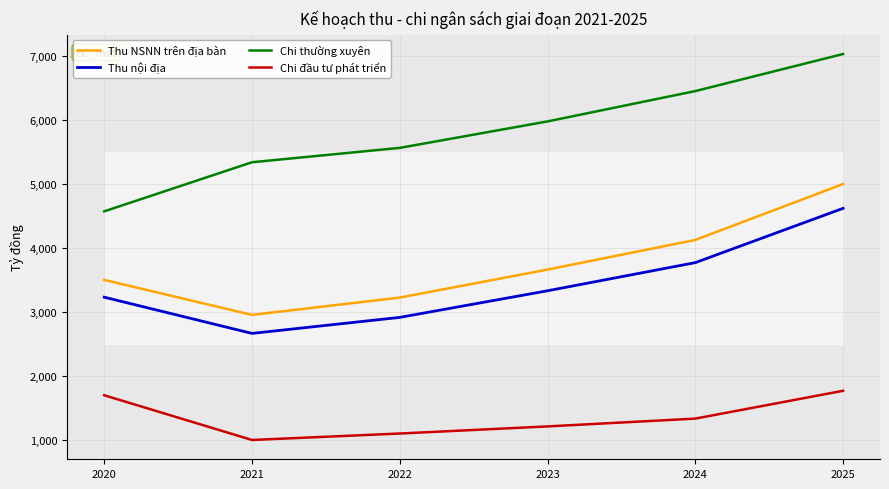

Does the chart have visible grid lines?

Yes